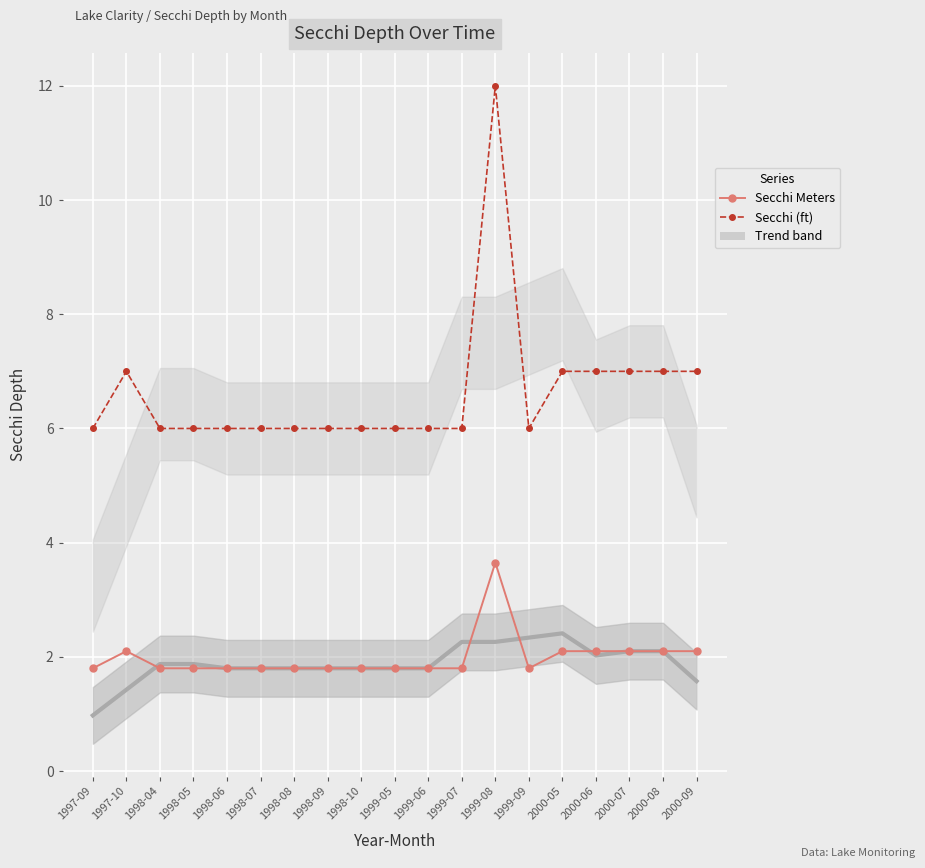

How many interior local valleys does the Secchi Meters series have?

1